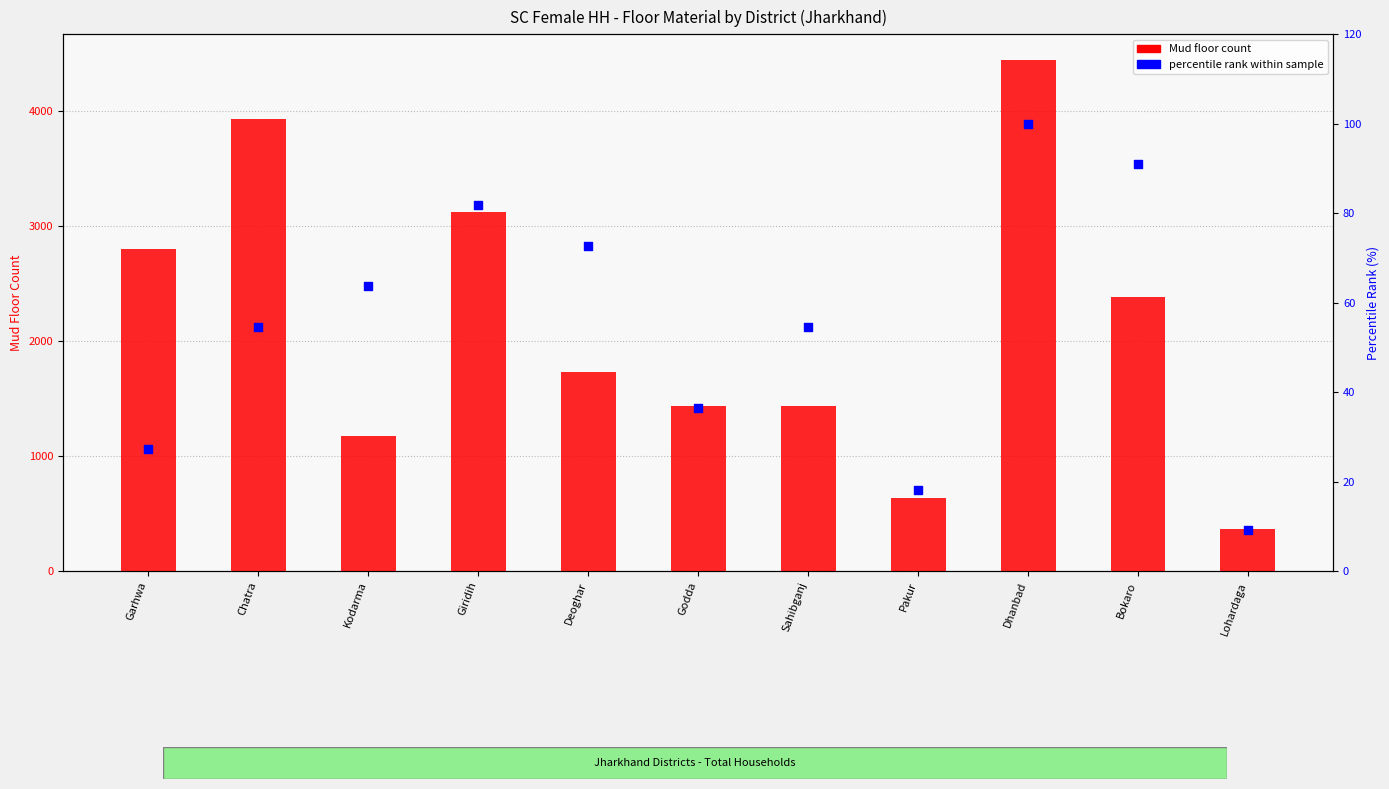

Is the value of percentile rank within sample at Bokaro greater than the value of Mud floor count at Sahibganj?

No